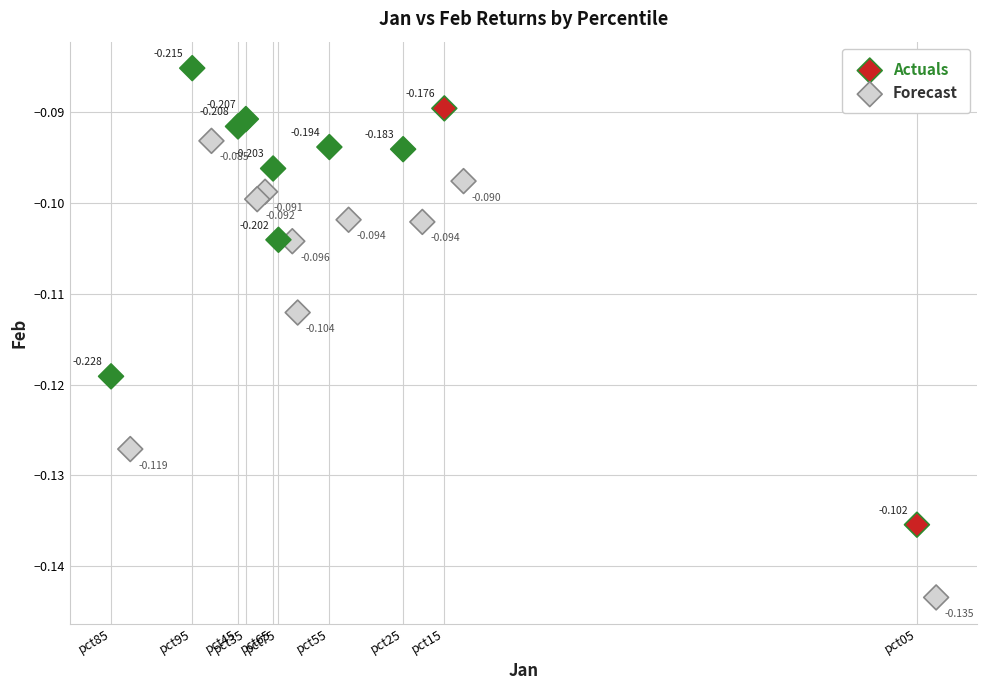

Which series contains the lowest Y value?

Forecast